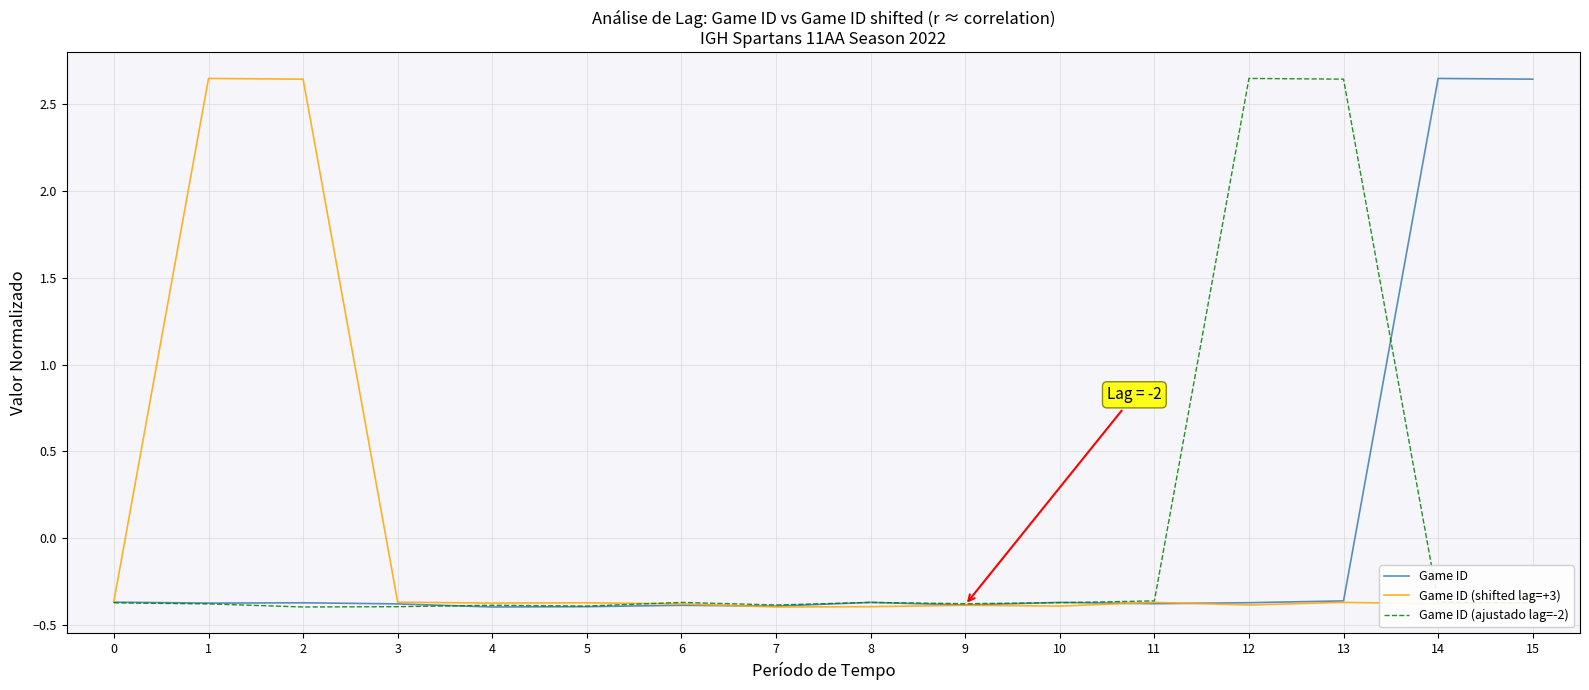

The value of Game ID (shifted lag=+3) at 1 is 0.9. True or false?

False